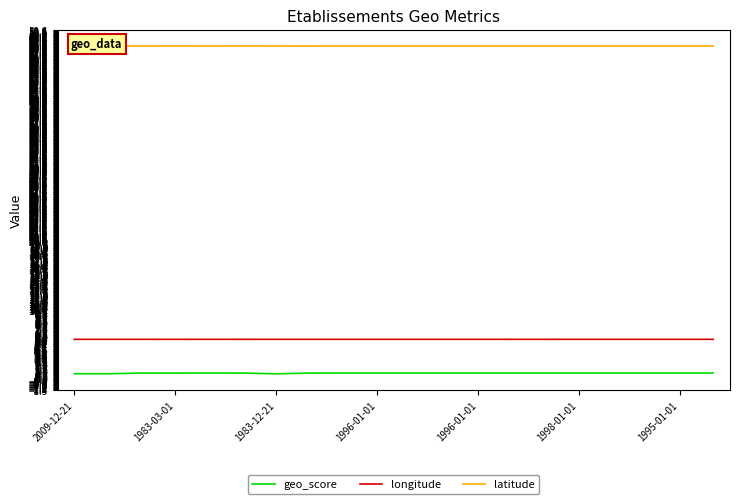

True or false: latitude and longitude cross at least once.

False